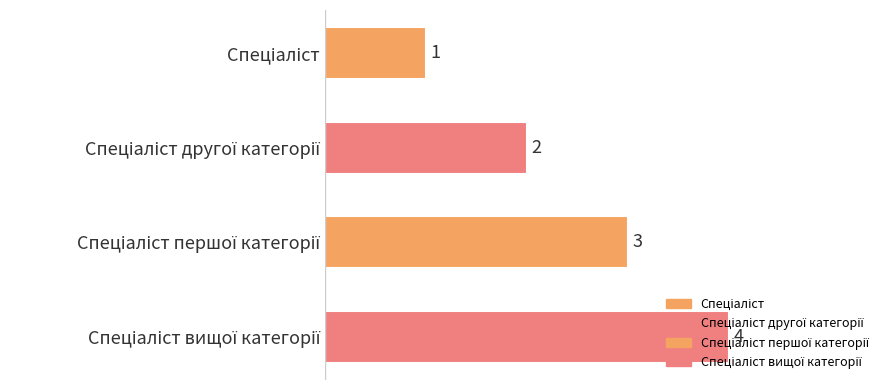

What is the value of the 4th bar from the top?

4